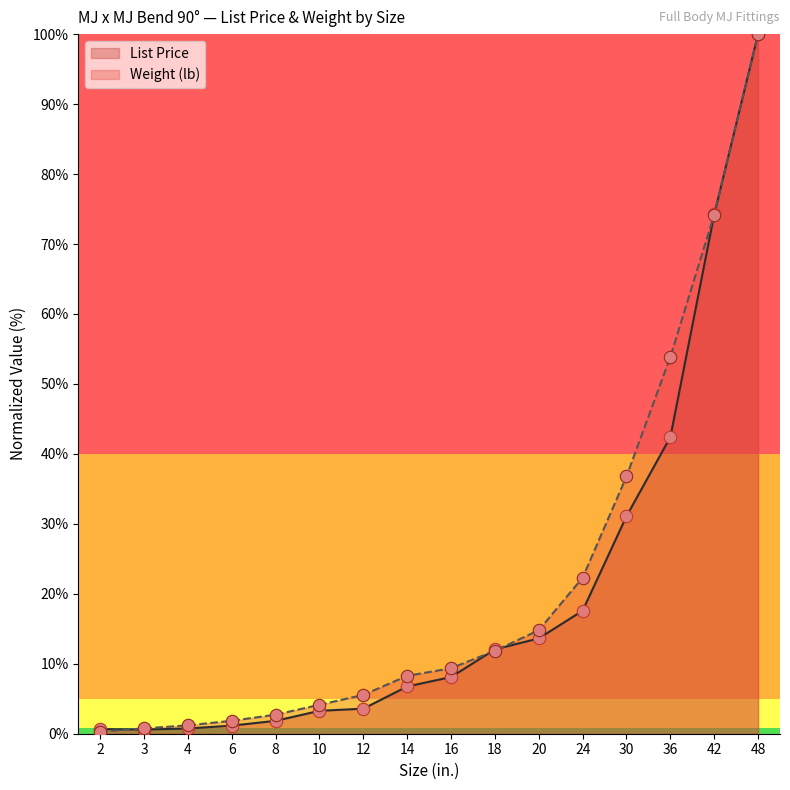

Which series has the widest spread of Y values?

Weight (lb)